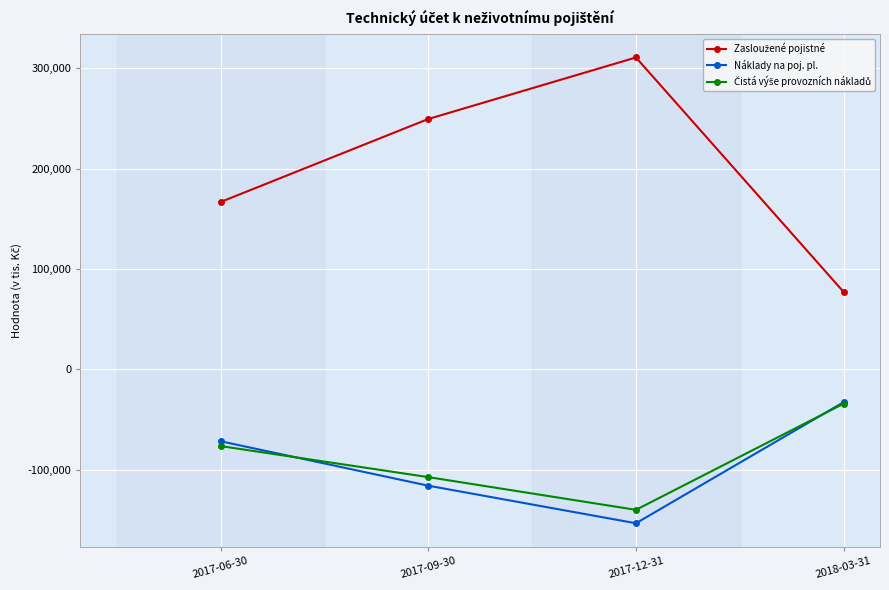

The value of Náklady na poj. pl. at 2017-06-30 is -25226. True or false?

False